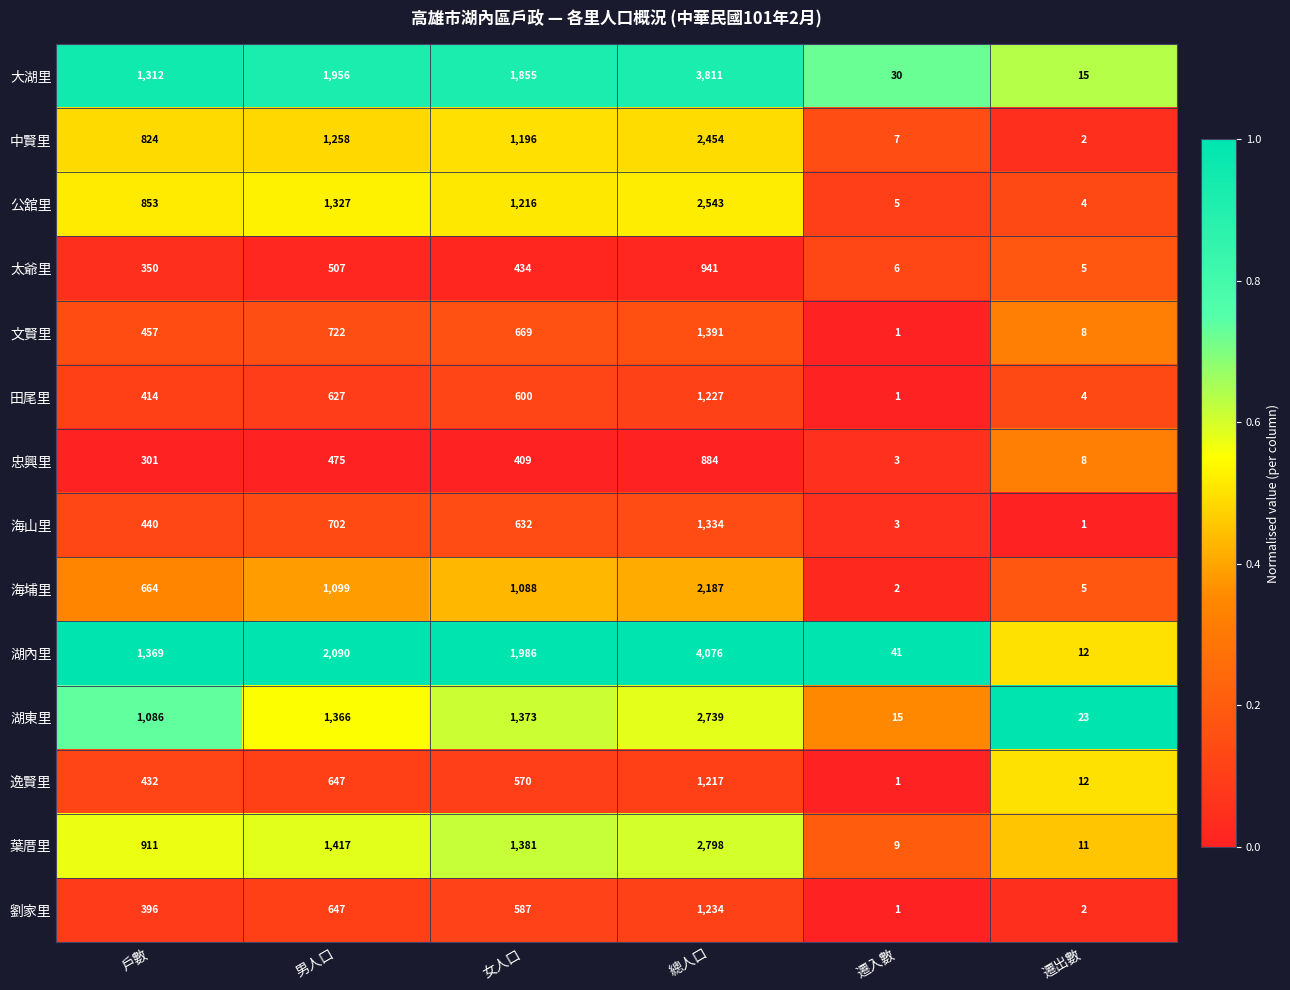

What is the maximum value shown in the chart?

4076